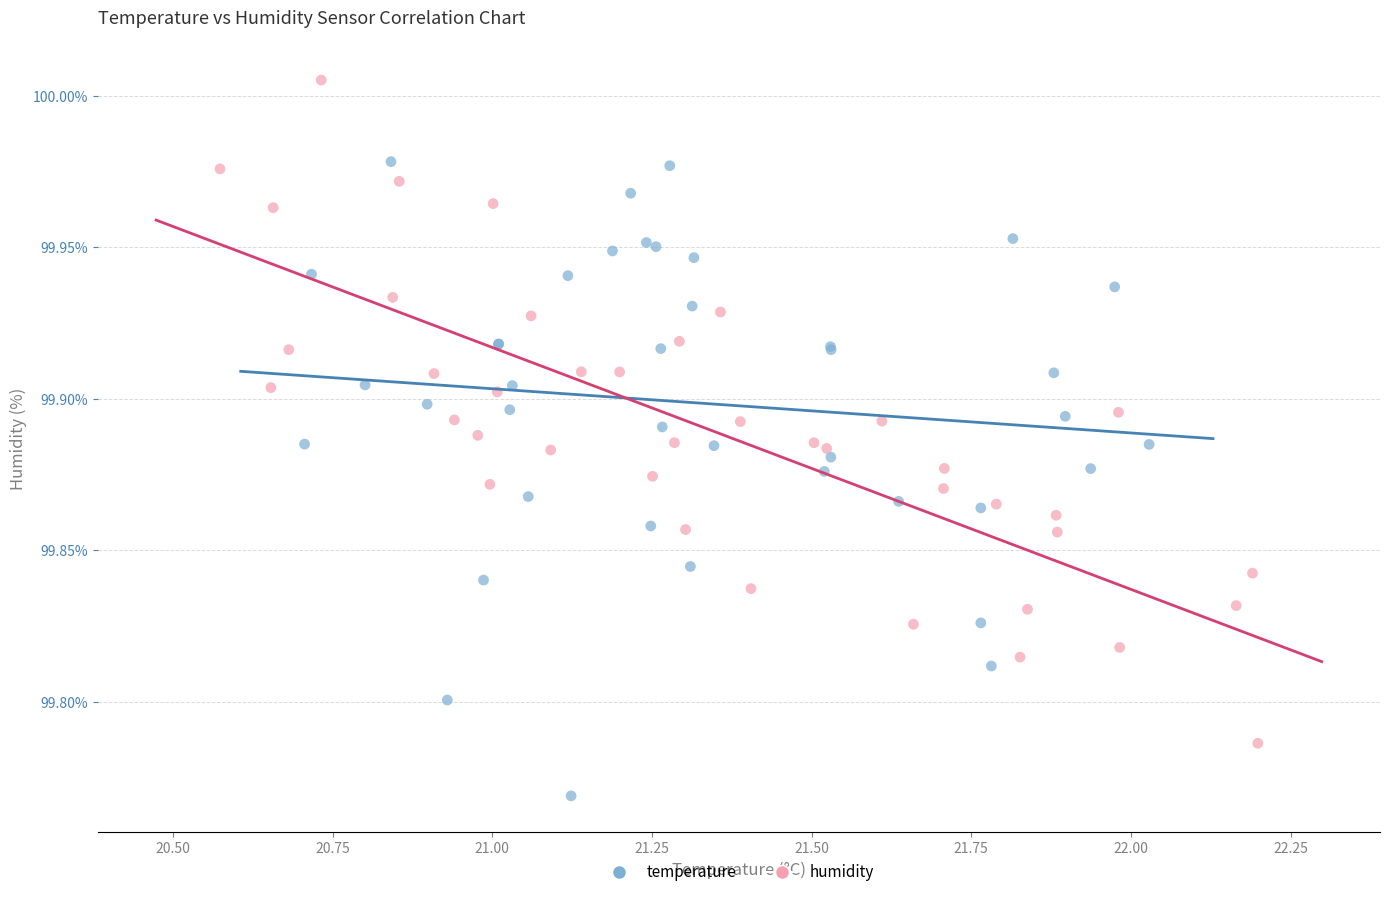

Which series reaches the maximum Y coordinate?

humidity